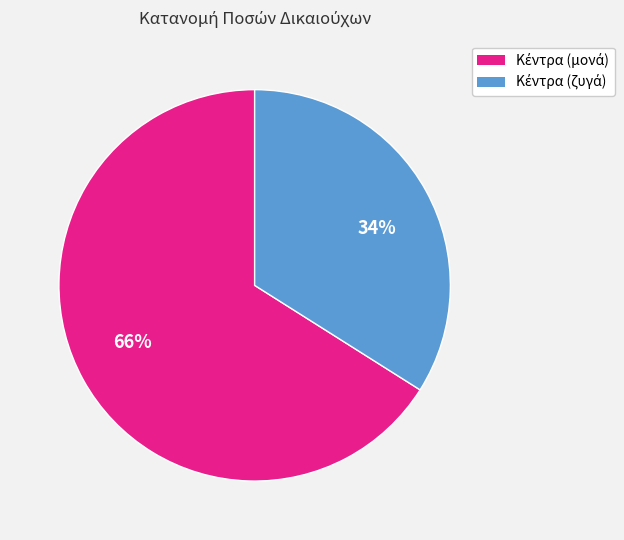

Which slice is the largest?

66%